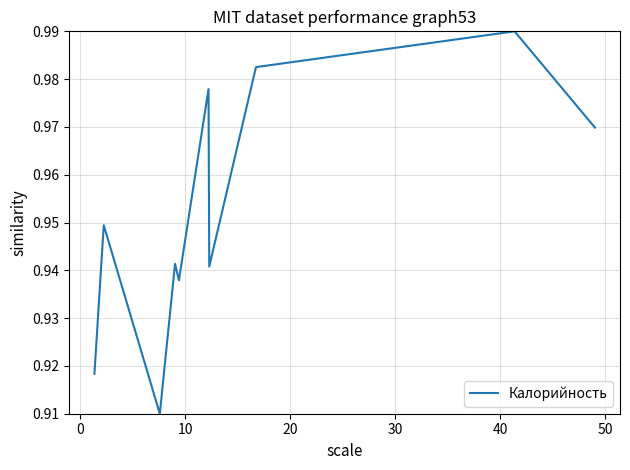

Is it true that the value at 10 is 1.5?

False